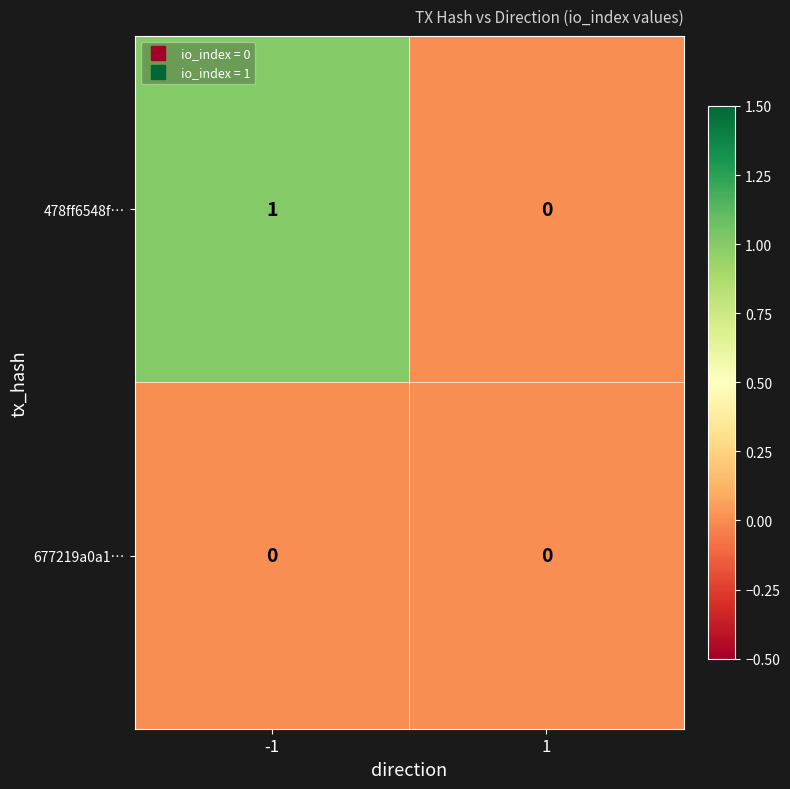

Which series has the widest spread of values?

478ff6548f…